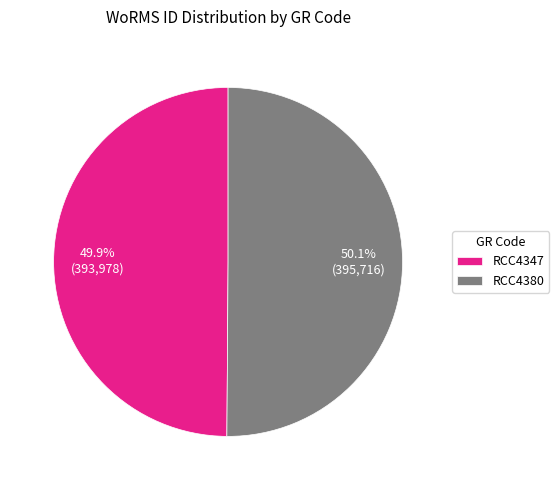

Is there a majority slice in this chart?

Yes